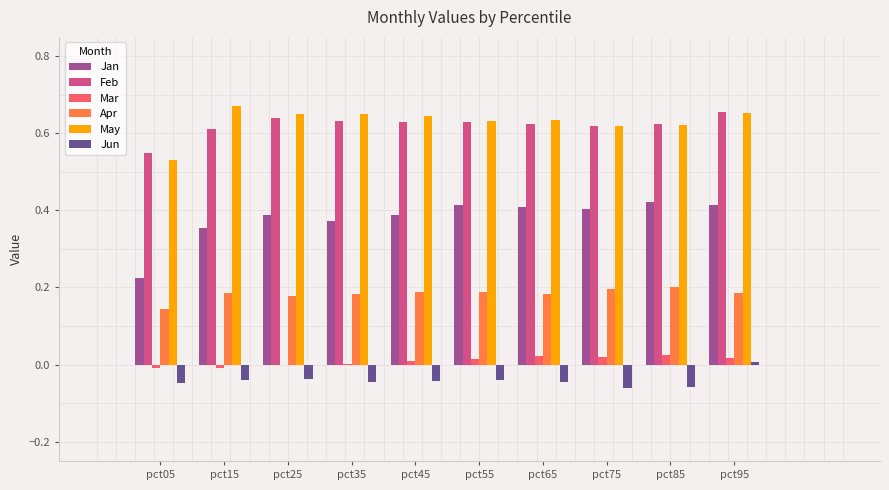

True or false: Jun has a value of 0.0 at pct95.

True